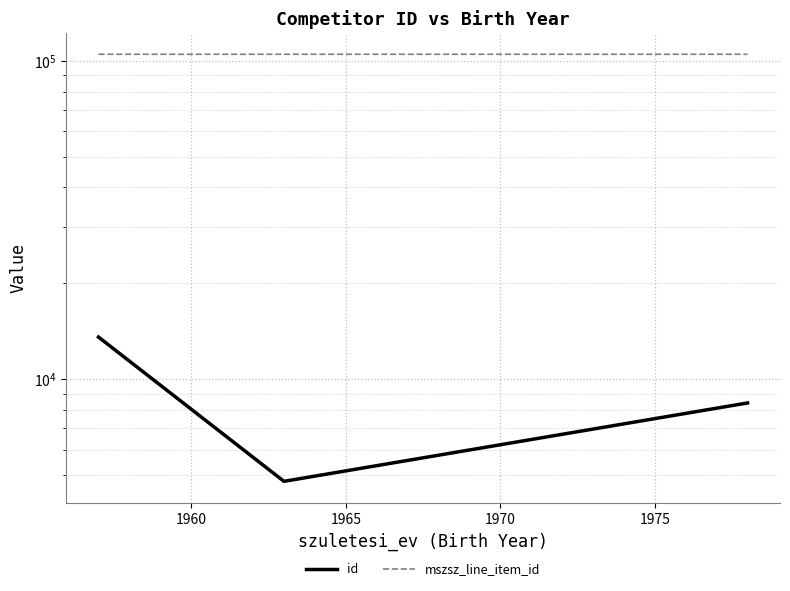

Which series changed the most between 1965 and 1970?

id